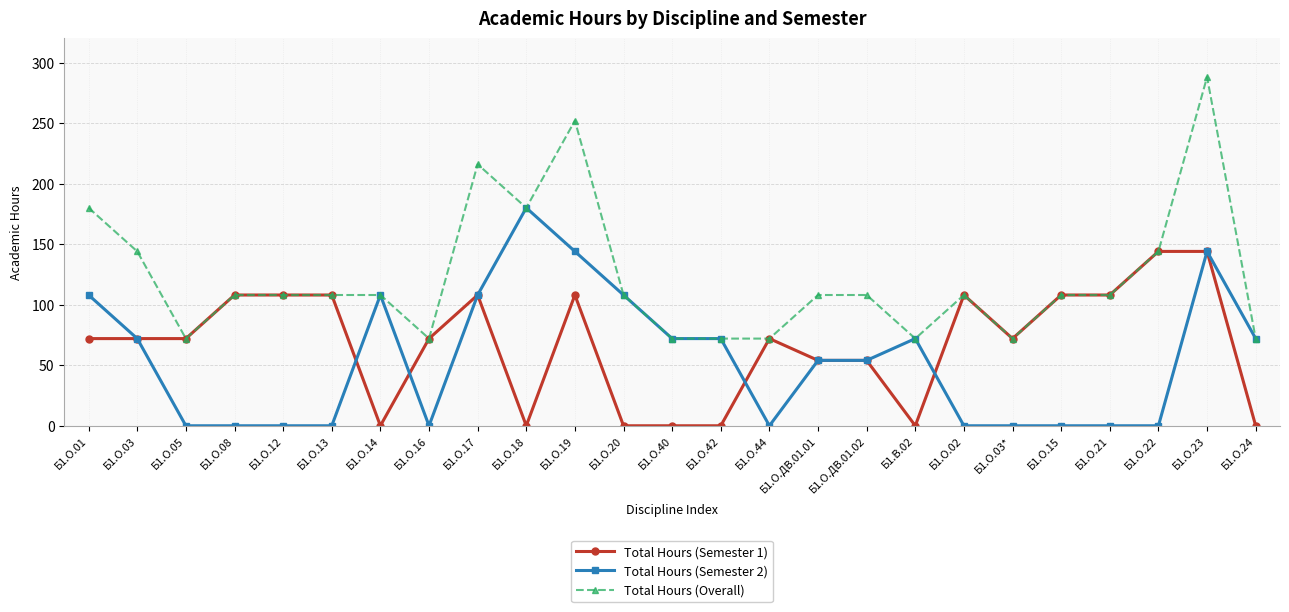

Is it true that Total Hours (Overall) equals 72 at Б1.О.03*?

True